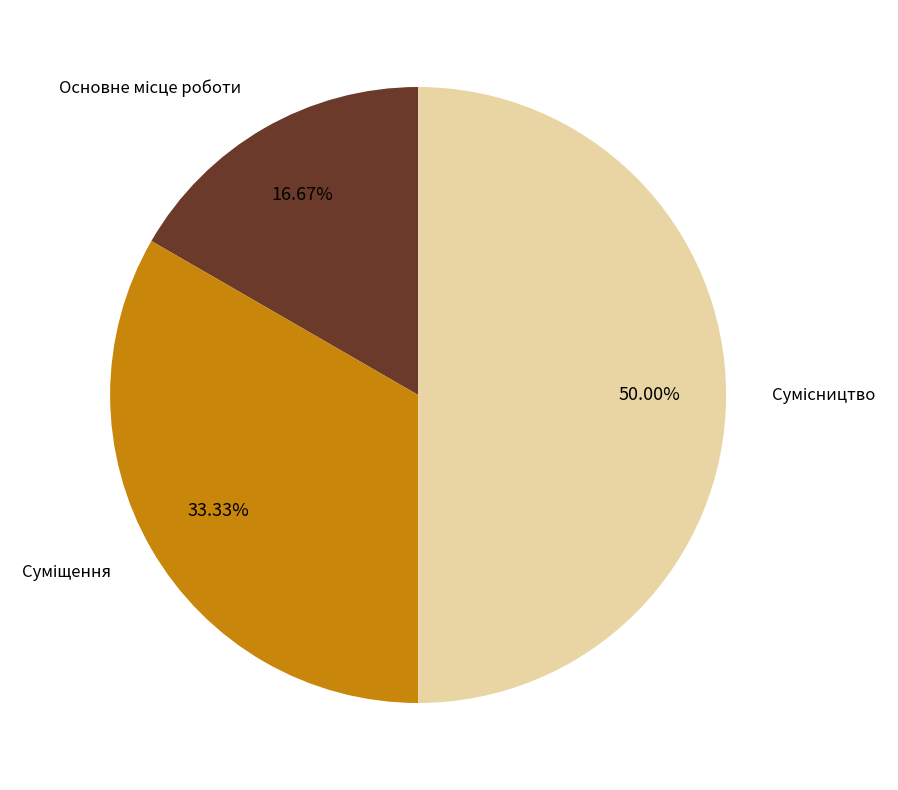

How many slices are in this pie chart?

3